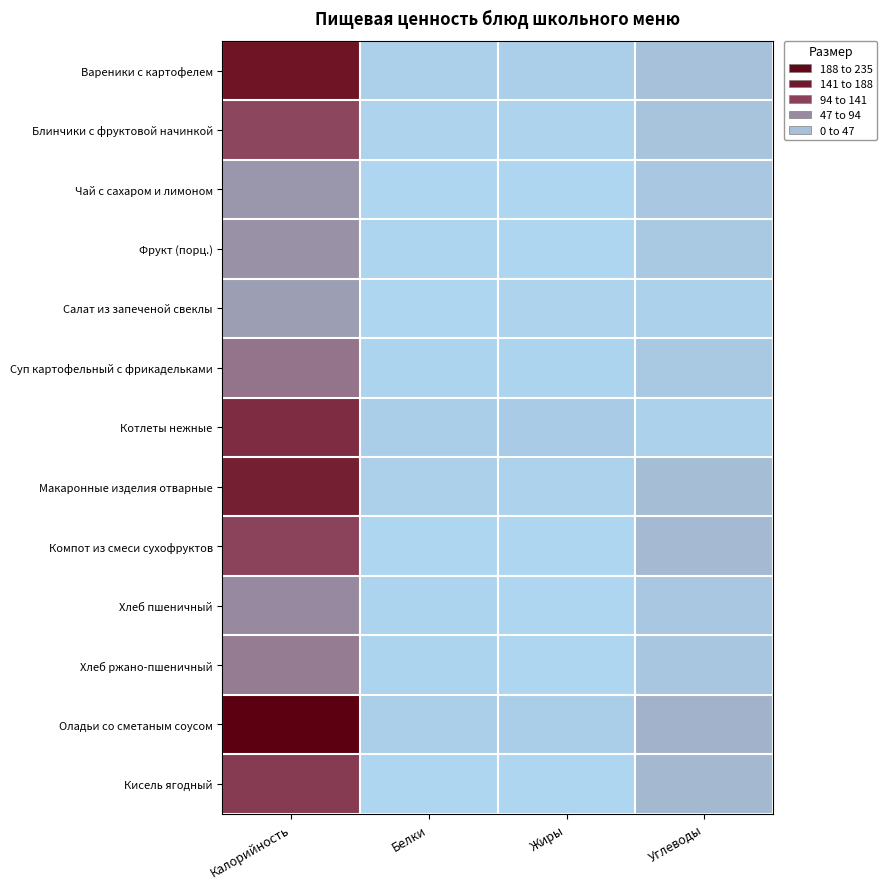

At Калорийность, list the series in order from largest to smallest.

Оладьи со сметаным соусом, Вареники с картофелем, Макаронные изделия отварные, Котлеты нежные, Кисель ягодный, Компот из смеси сухофруктов, Блинчики с фруктовой начинкой, Суп картофельный с фрикадельками, Хлеб ржано-пшеничный, Хлеб пшеничный, Фрукт (порц.), Чай с сахаром и лимоном, Салат из запеченой свеклы